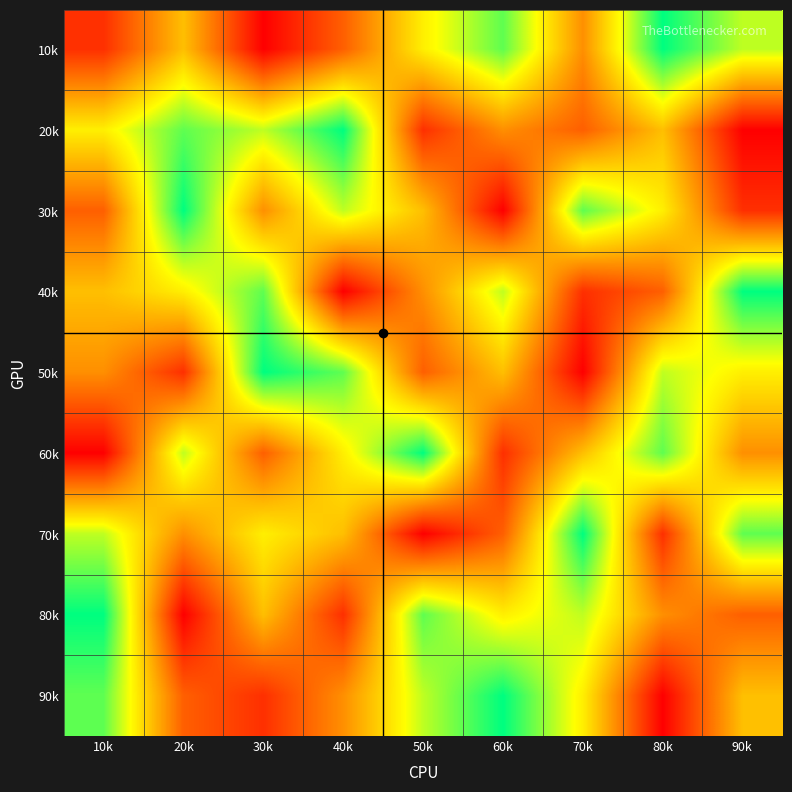

Which series changed the most between 10k and 90k?

80k